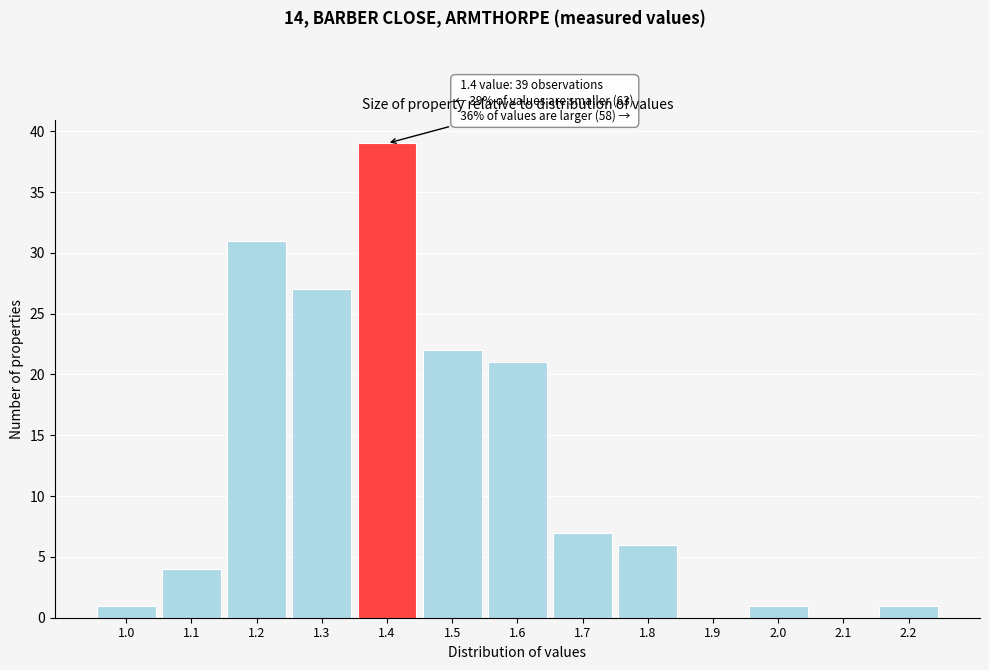

Reading left to right, what are all the values shown in this chart?

1.0=1	1.1=4	1.2=31	1.3=27	1.4=39	1.5=22	1.6=21	1.7=7	1.8=6	1.9=0	2.0=1	2.1=0	2.2=1